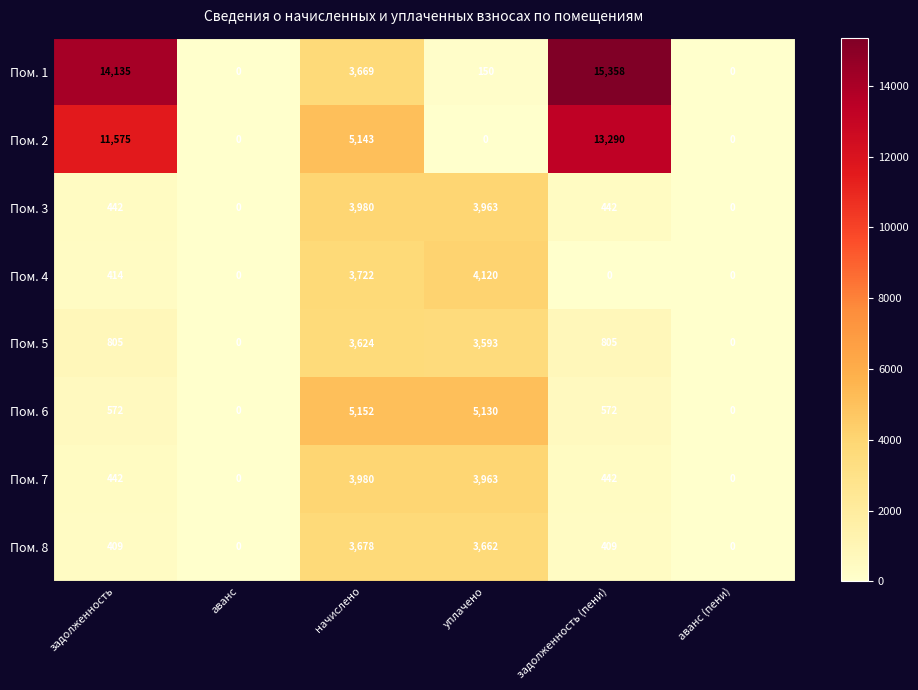

Which series has the widest spread of values?

Пом. 1